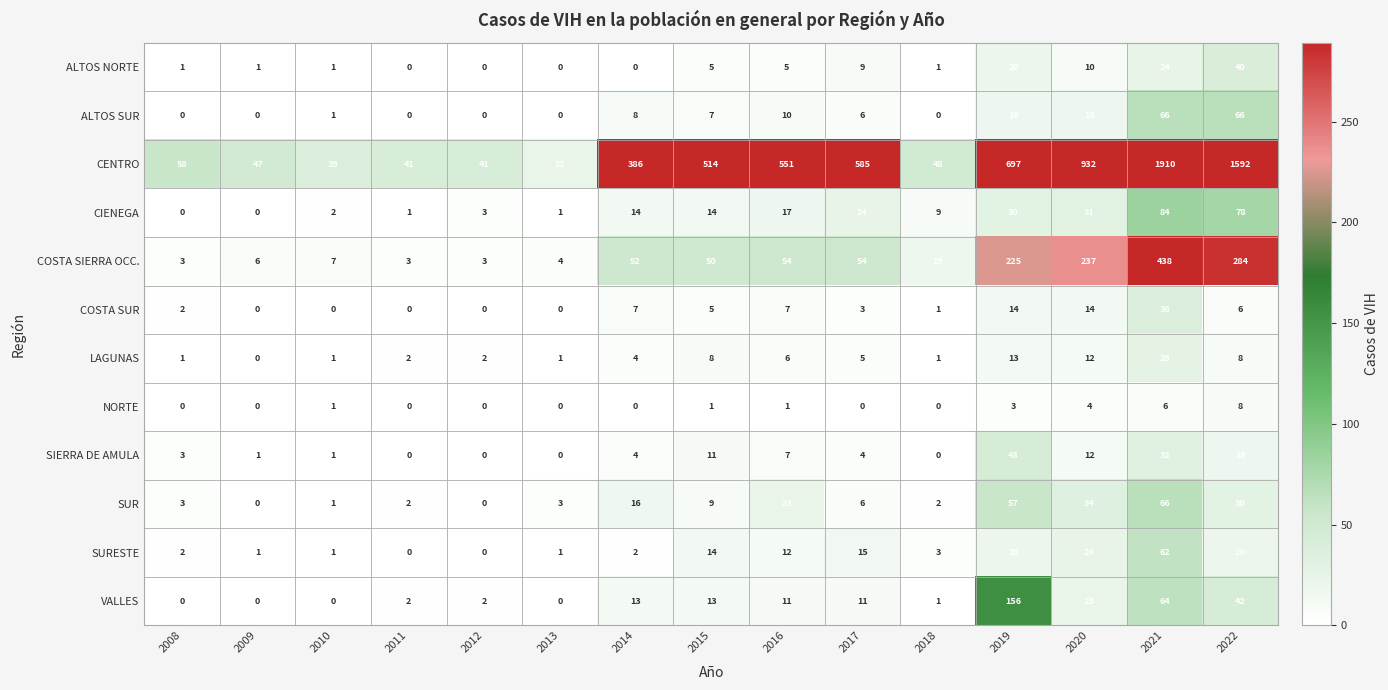

How many NORTE values are between 0 and 3?

12